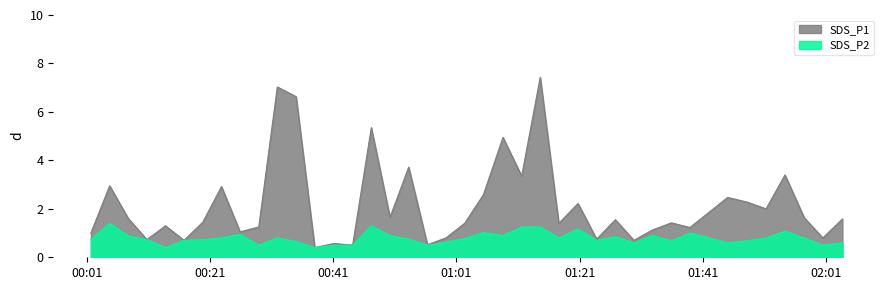

True or false: SDS_P1 has more than 2 points higher than both neighbors.

True